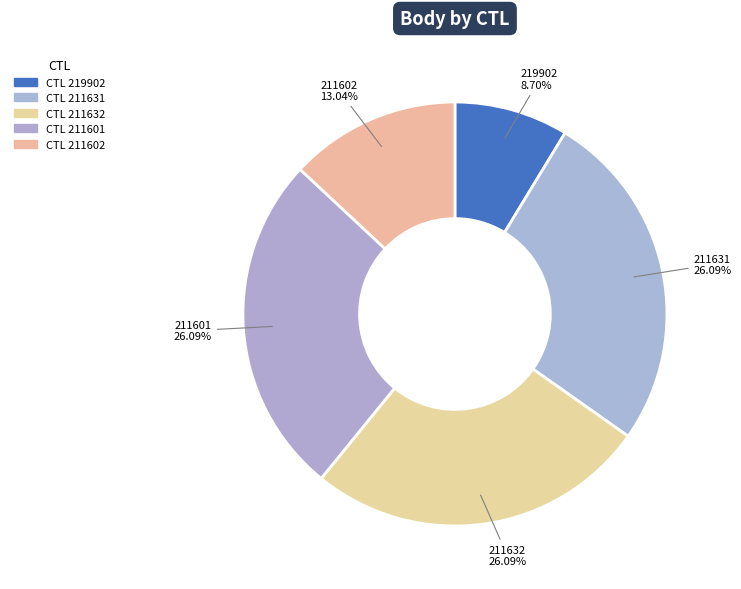

To the nearest percent, what is the difference between the largest and smallest slice percentages?

17%